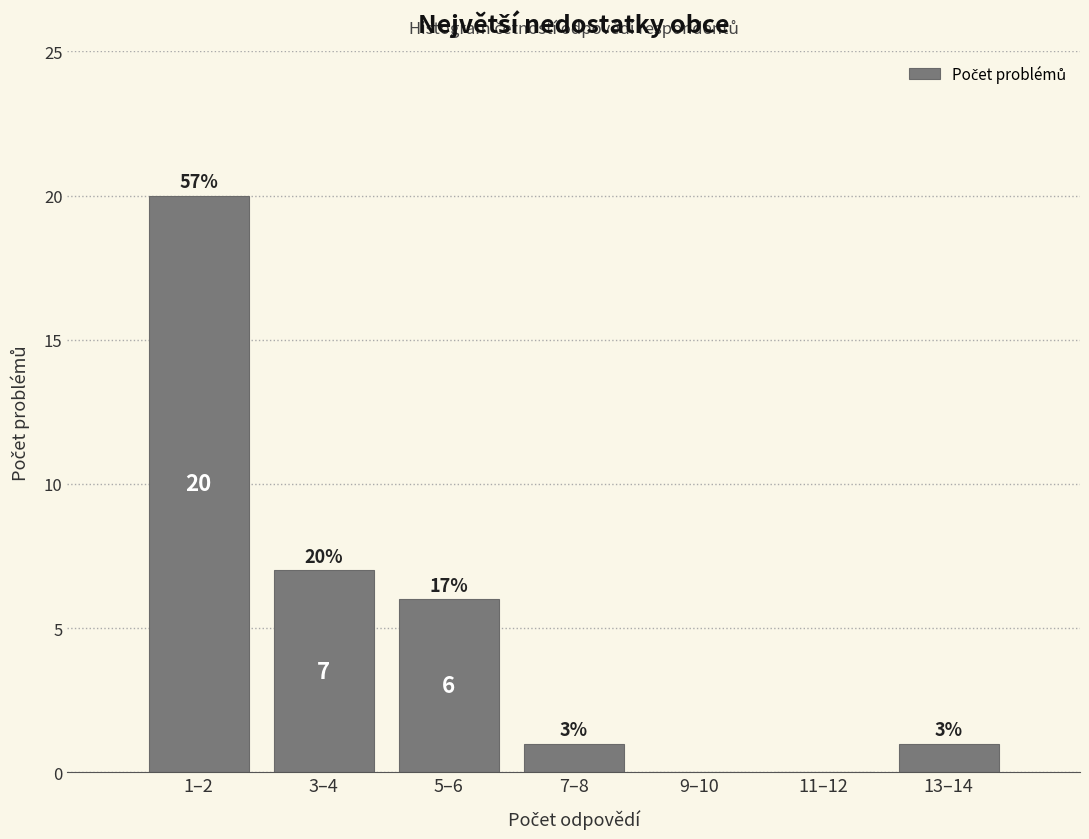

Reading left to right, extract all data points from this chart.

1–2=20	3–4=7	5–6=6	7–8=1	9–10=0	11–12=0	13–14=1